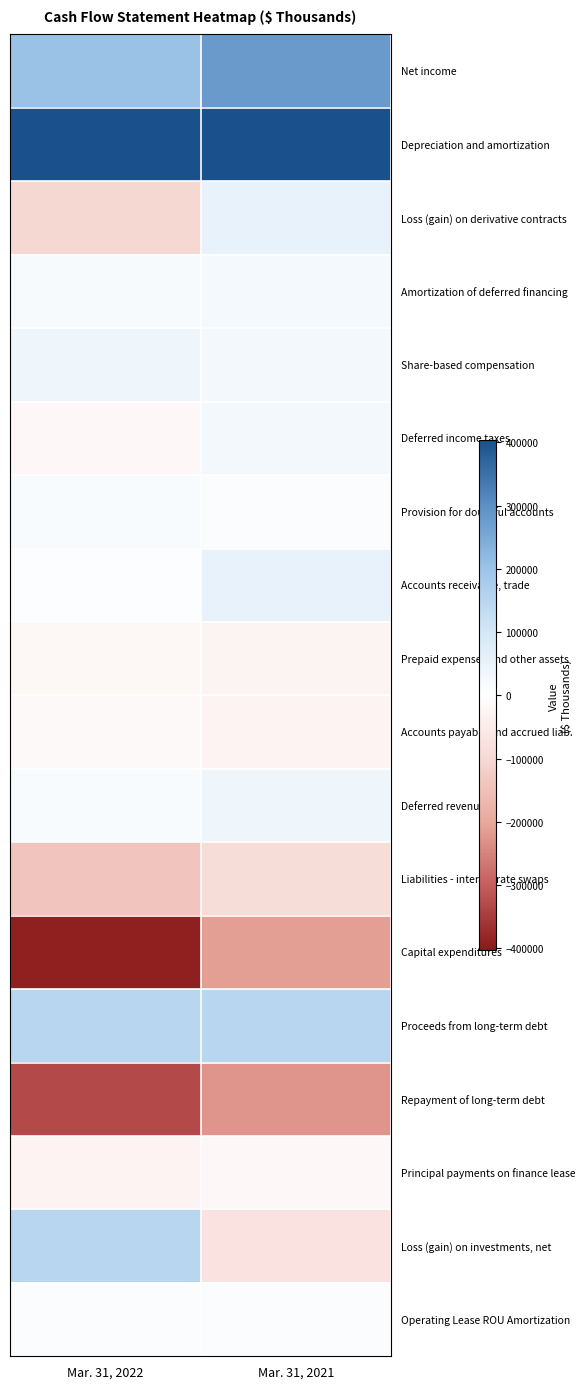

Count the number of data series in this chart.

18